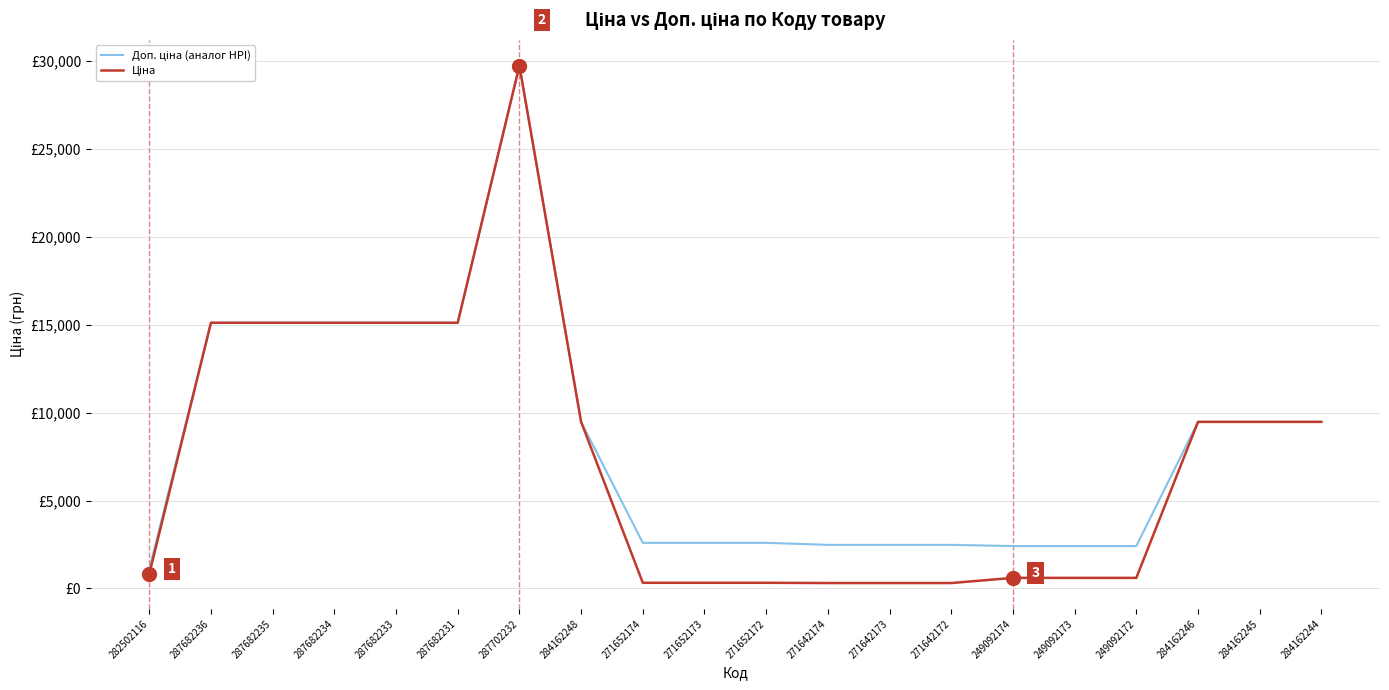

What value does the Доп. ціна (аналог HPI) series have at 287682235?

15120.0